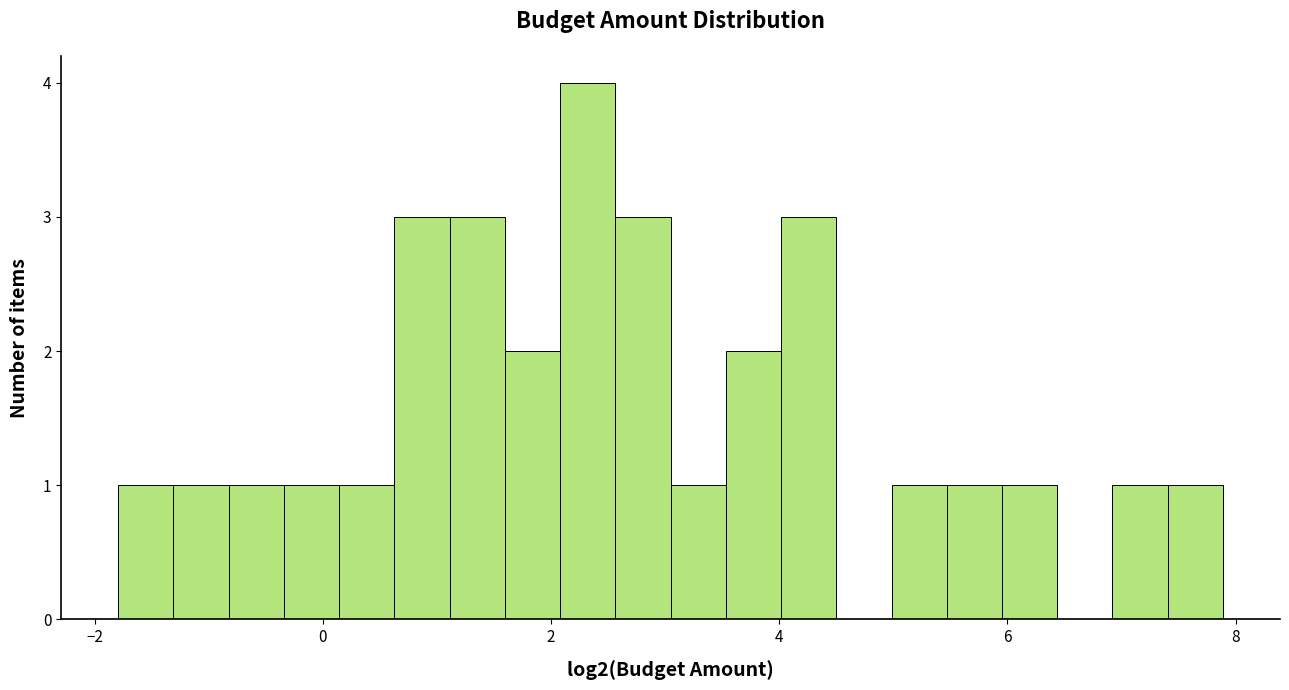

Around what value on the x-axis is the tallest bar? Give the approximate position of its centre, as read against the axis.

2.4